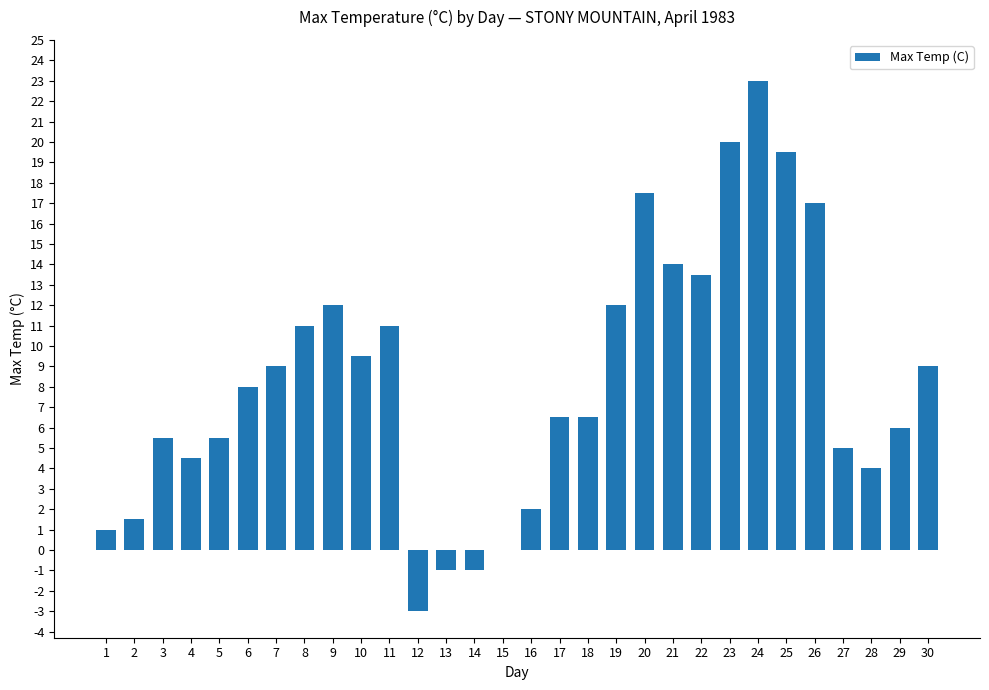

Are the bars grouped side by side (vs. stacked)?

No